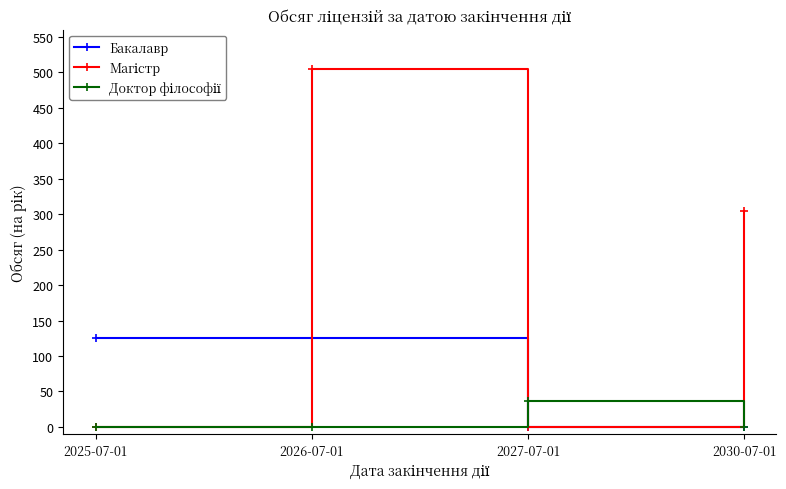

How many series are shown in this chart?

3